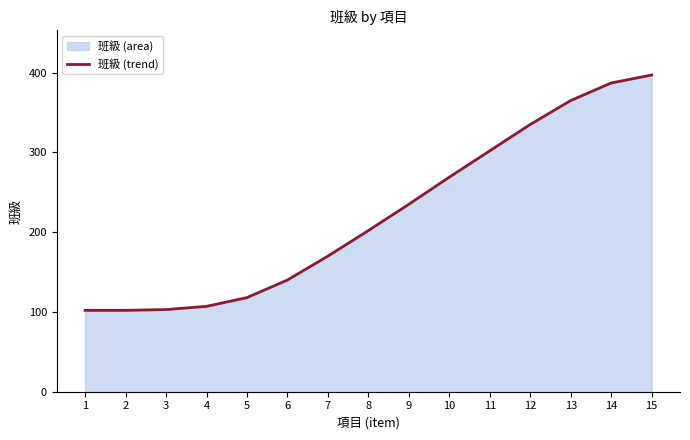

Count the number of values greater than 202.

7